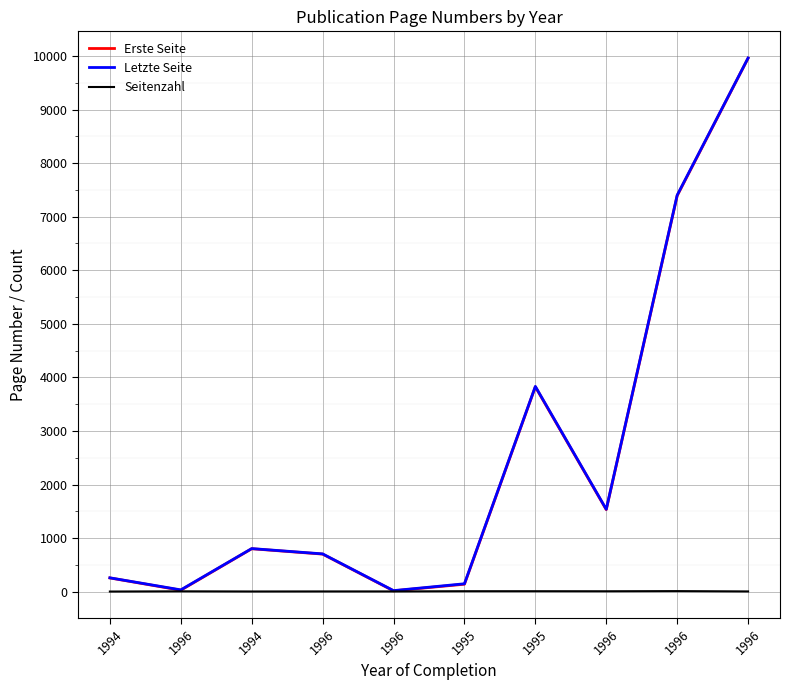

What are all the series names shown in the legend?

Erste Seite, Letzte Seite, Seitenzahl